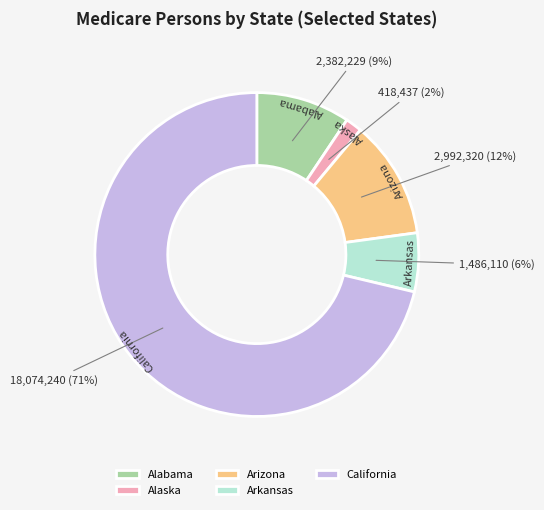

True or false: California accounts for 65% of the total.

False